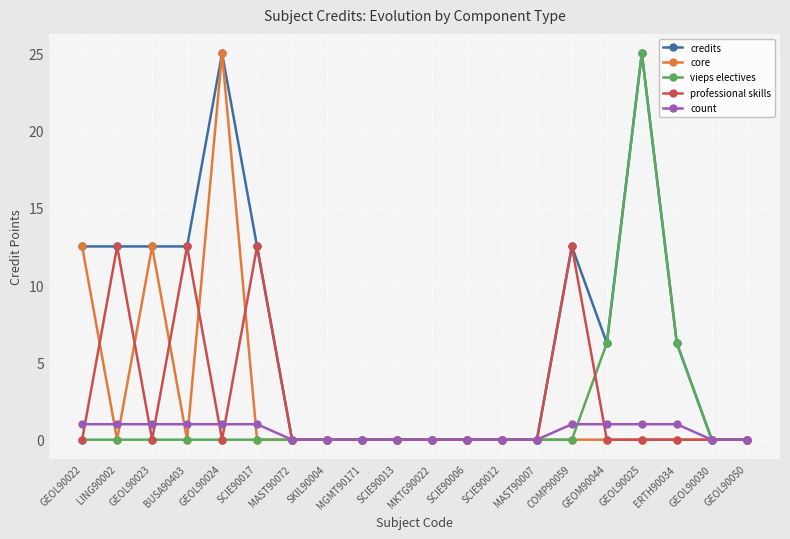

What is the label of the 12th point from the left?

SCIE90006